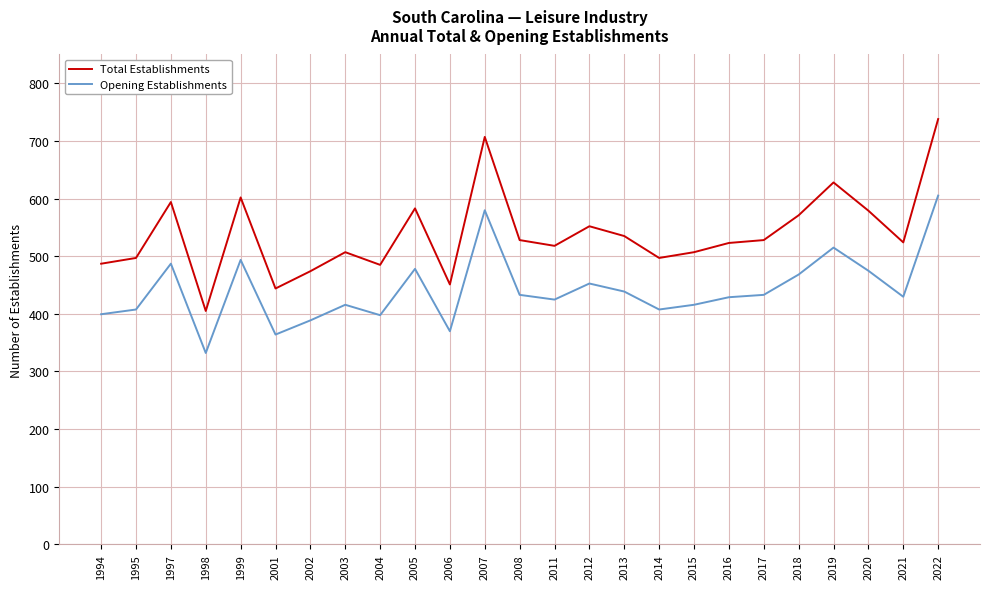

True or false: Total Establishments has a value of 497.0 at 2014.

True